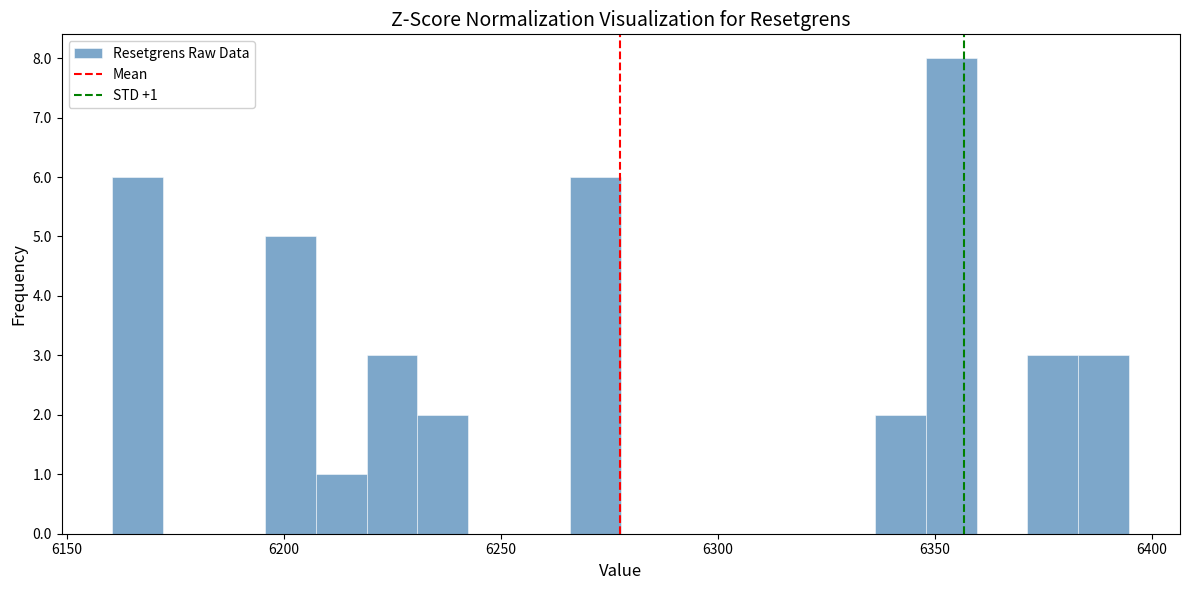

Around what value on the x-axis is the tallest bar? Give the approximate position of its centre, as read against the axis.

6355